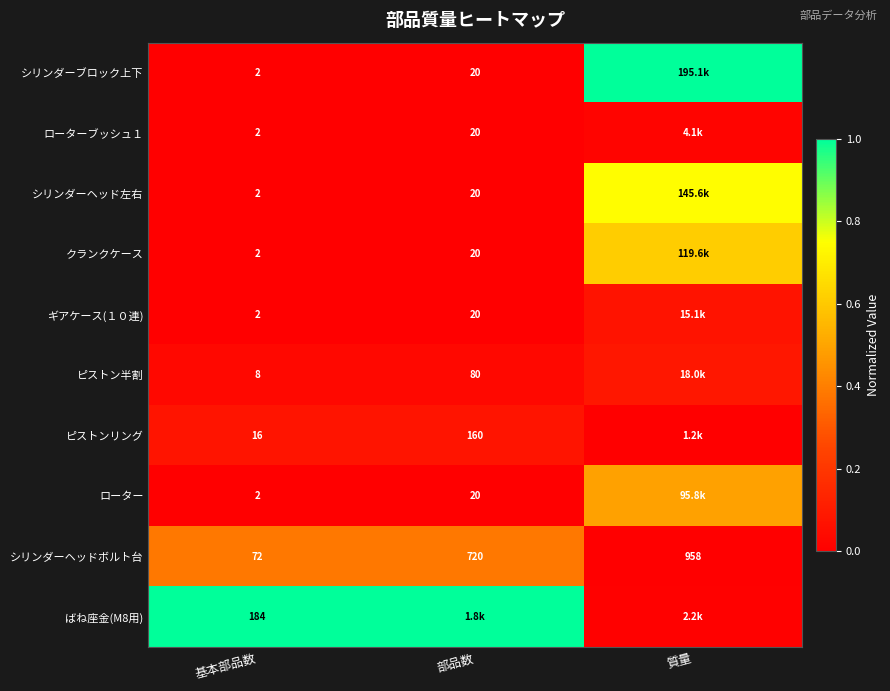

At which category is the sum across all series the highest?

質量